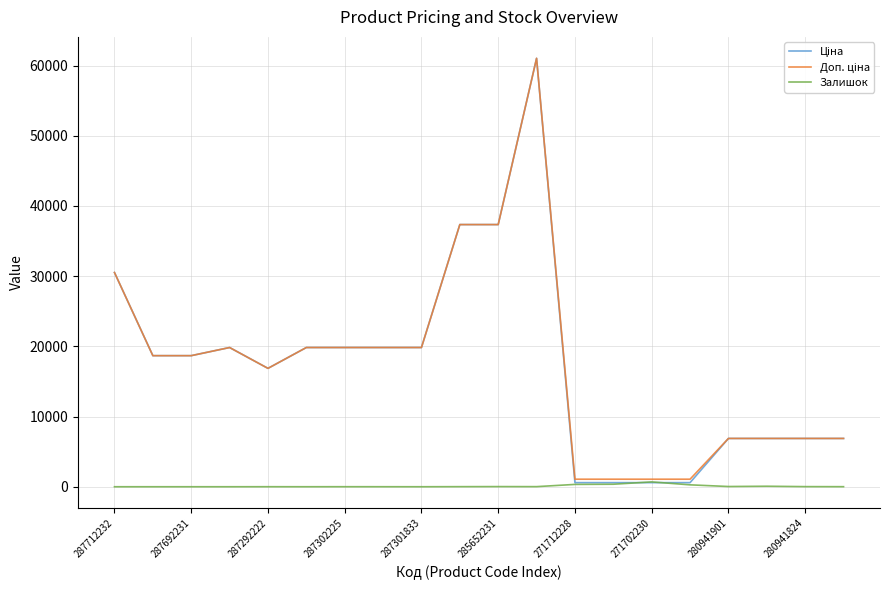

How many lines are shown in the chart?

3